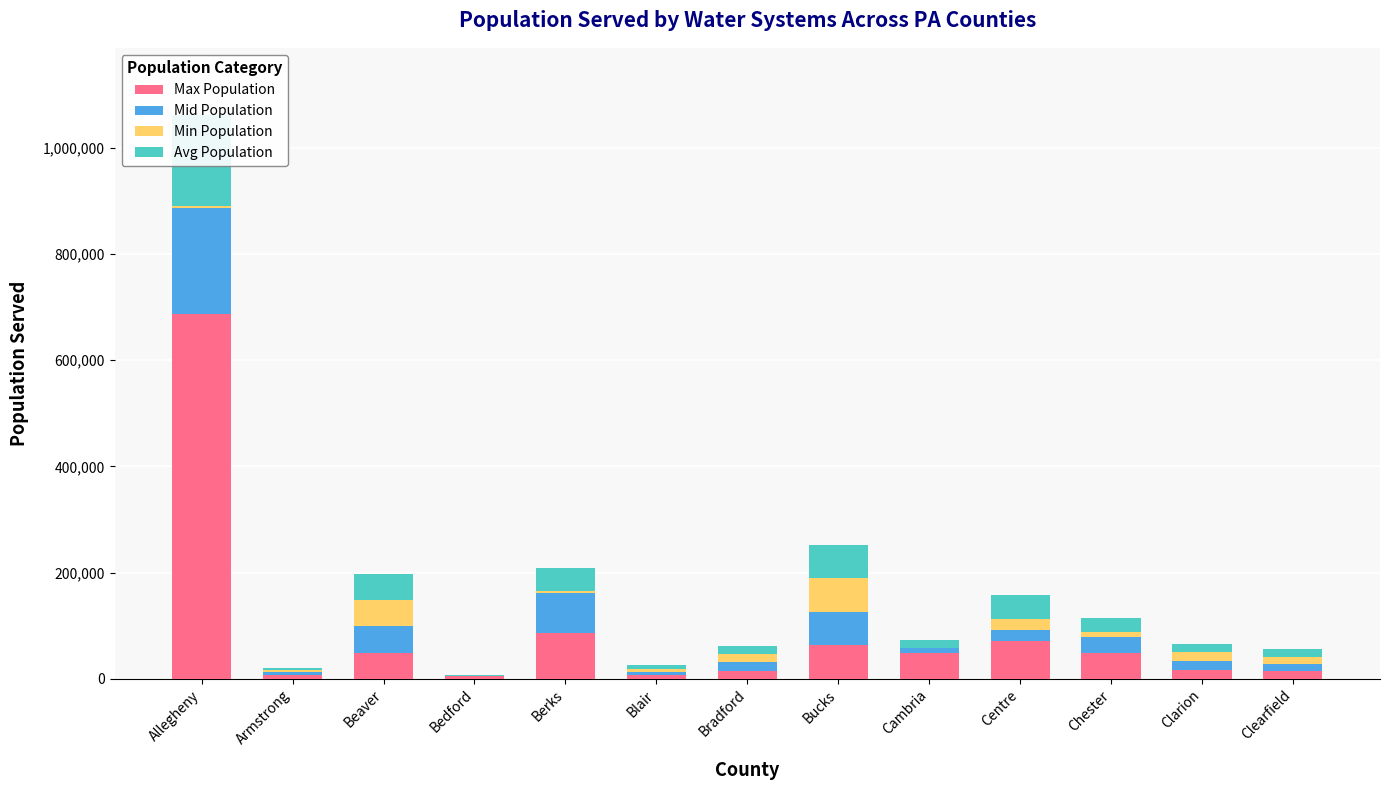

Where is Max Population nearest to the value 345563?

Berks